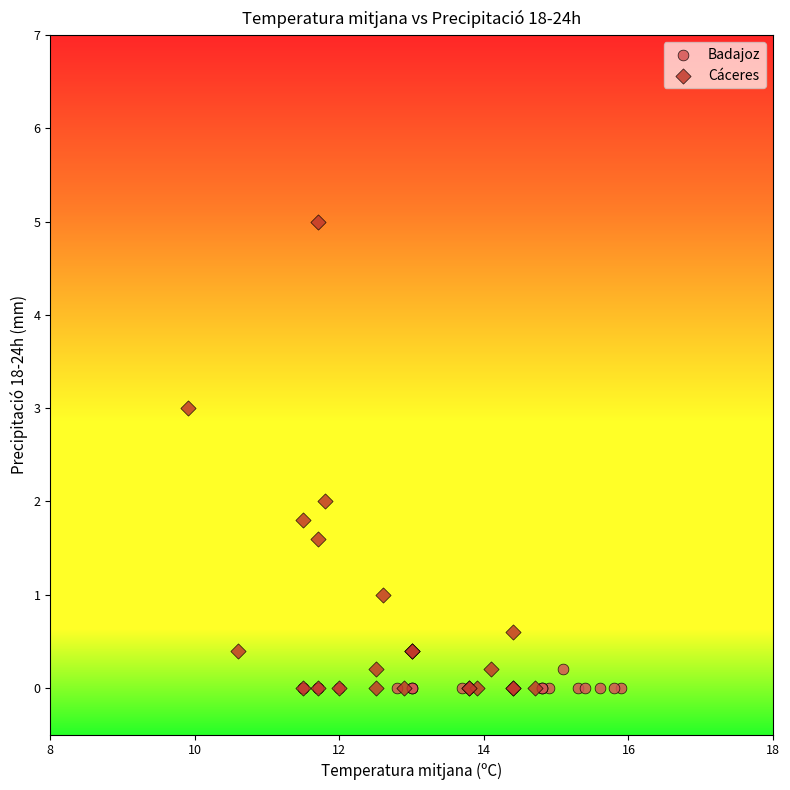

Which series has the widest spread of Y values?

Cáceres